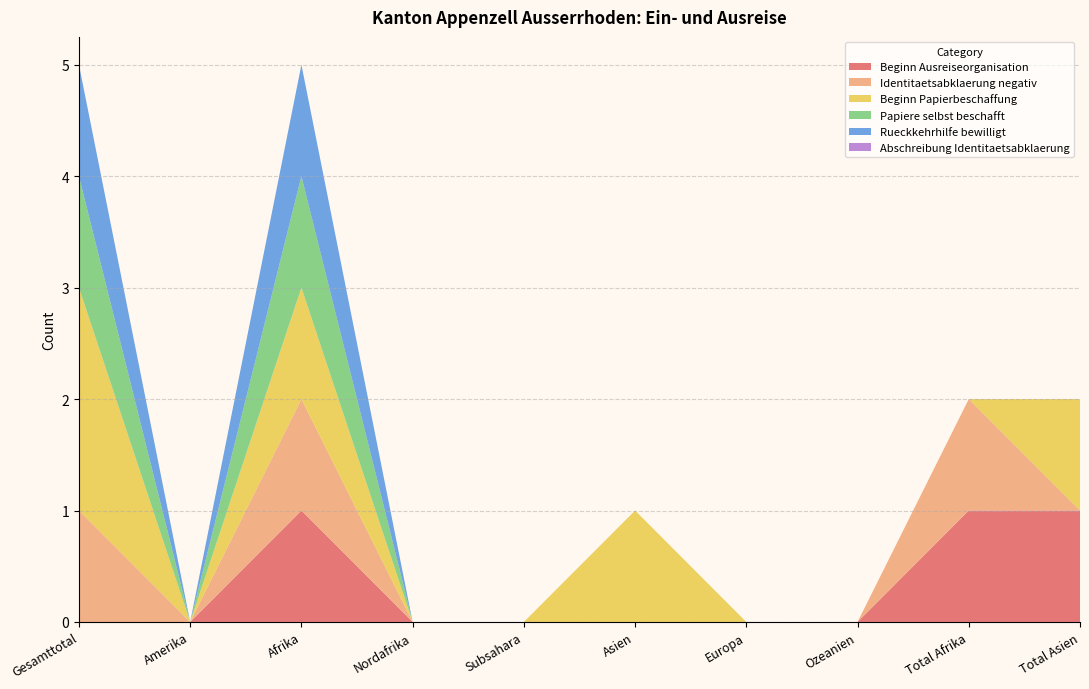

Reading left to right, extract all data points from this chart.

Beginn Ausreiseorganisation: 0	0	1	0	0	0	0	0	1	1
Identitaetsabklaerung negativ: 1	0	1	0	0	0	0	0	1	0
Beginn Papierbeschaffung: 2	0	1	0	0	1	0	0	0	1
Papiere selbst beschafft: 1	0	1	0	0	0	0	0	0	0
Rueckkehrhilfe bewilligt: 1	0	1	0	0	0	0	0	0	0
Abschreibung Identitaetsabklaerung: 0	0	0	0	0	0	0	0	0	0